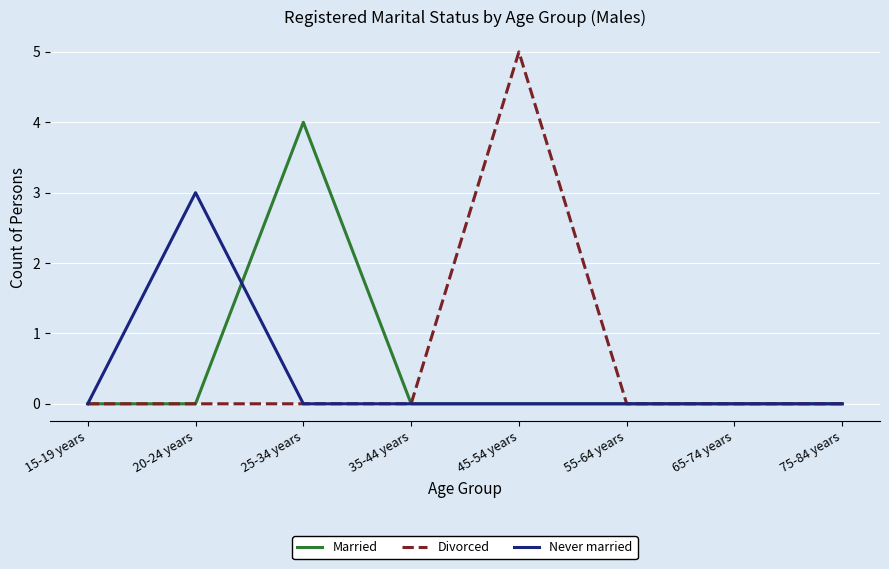

How many lines are shown in the chart?

3